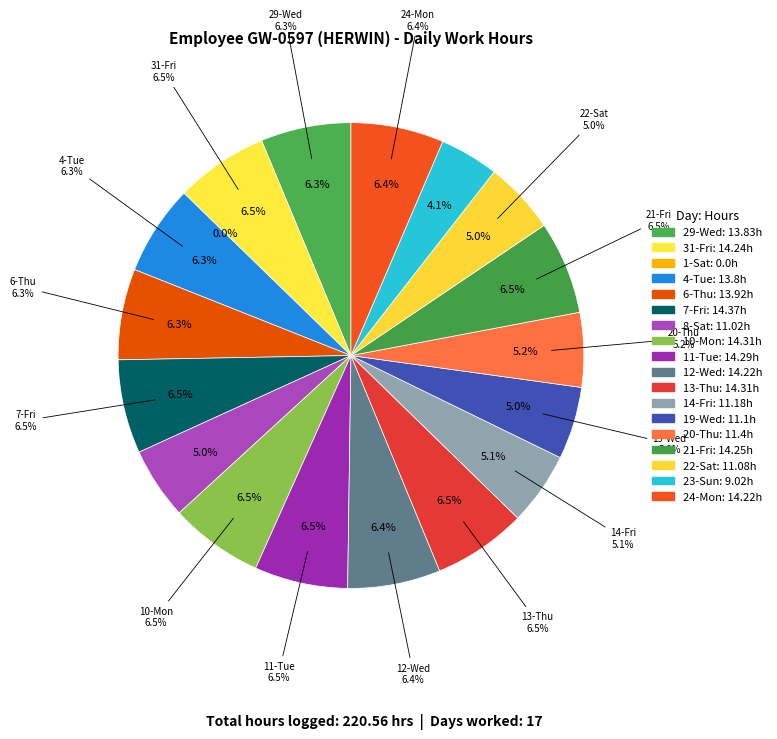

What percentage is the 29-Wed slice, to the nearest percent?

6%